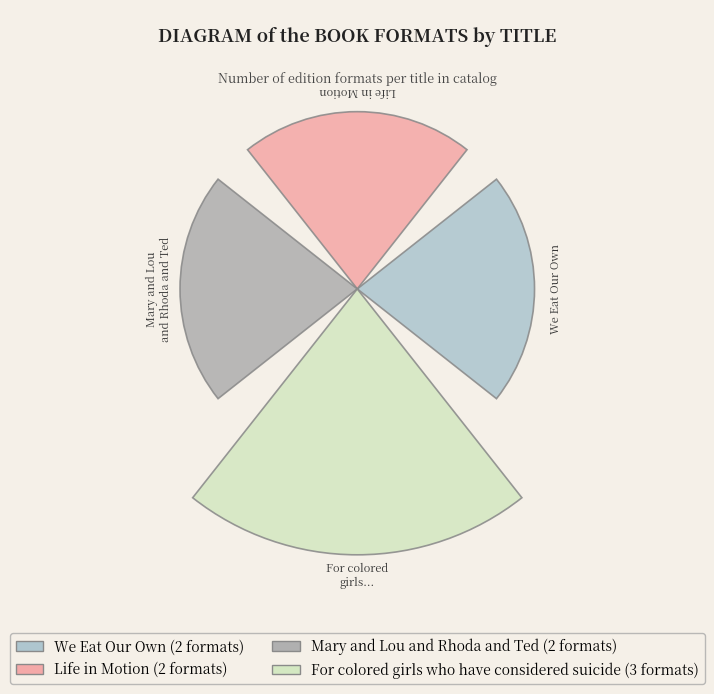

To the nearest percent, what is the combined percentage of Life in Motion and For colored girls who have considered suicide?

56%